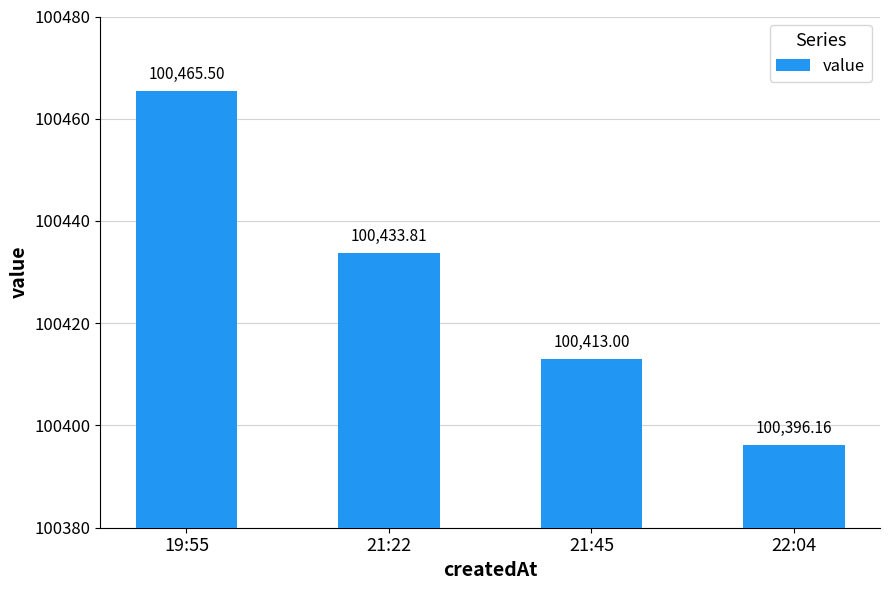

What is the difference between the maximum and minimum values?

69.3